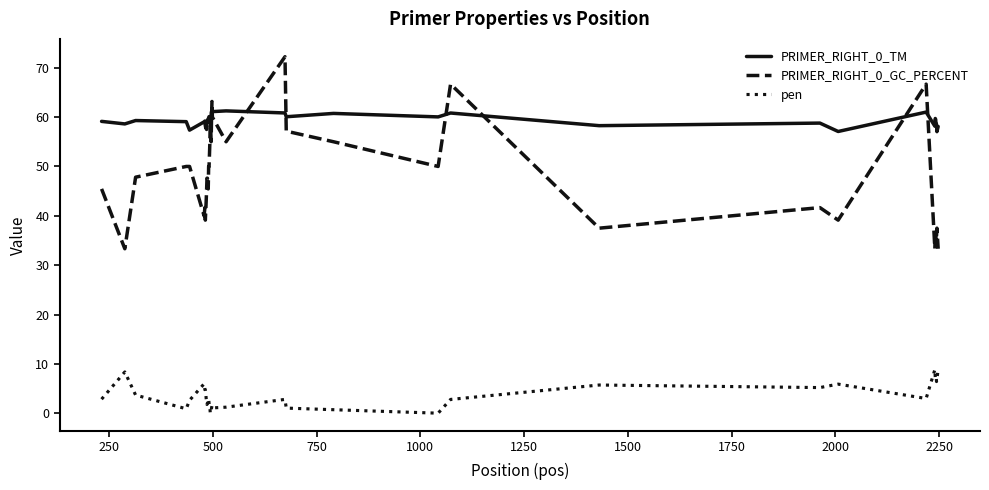

What is the maximum value for pen?

8.9